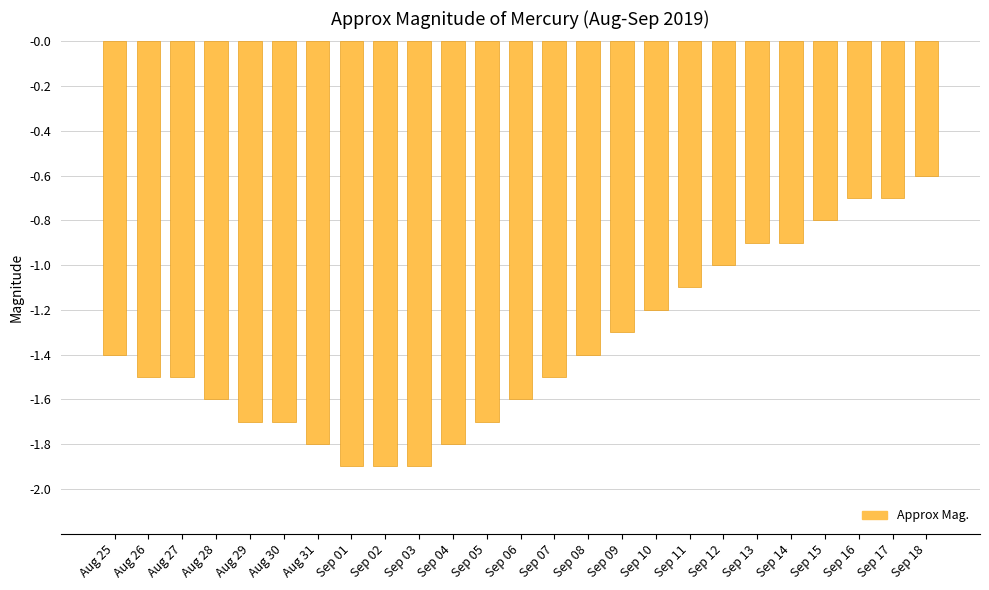

What is the difference between the second highest and second lowest values?

1.2